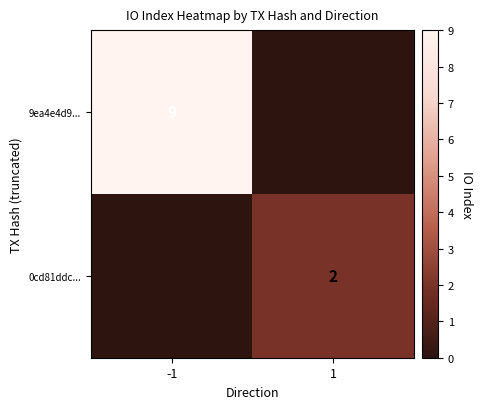

Rank the series by their average value, from lowest to highest.

0cd81ddc..., 9ea4e4d9...